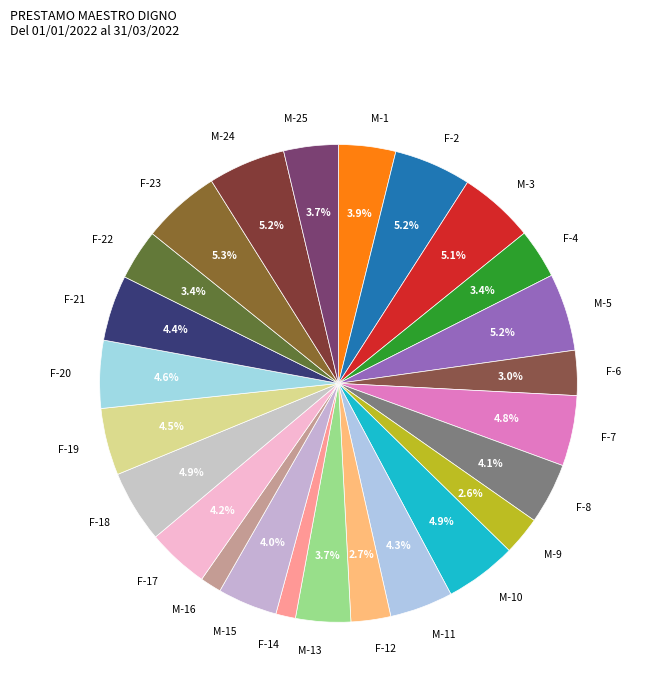

To the nearest percent, what percentage of the pie is F-22?

3%